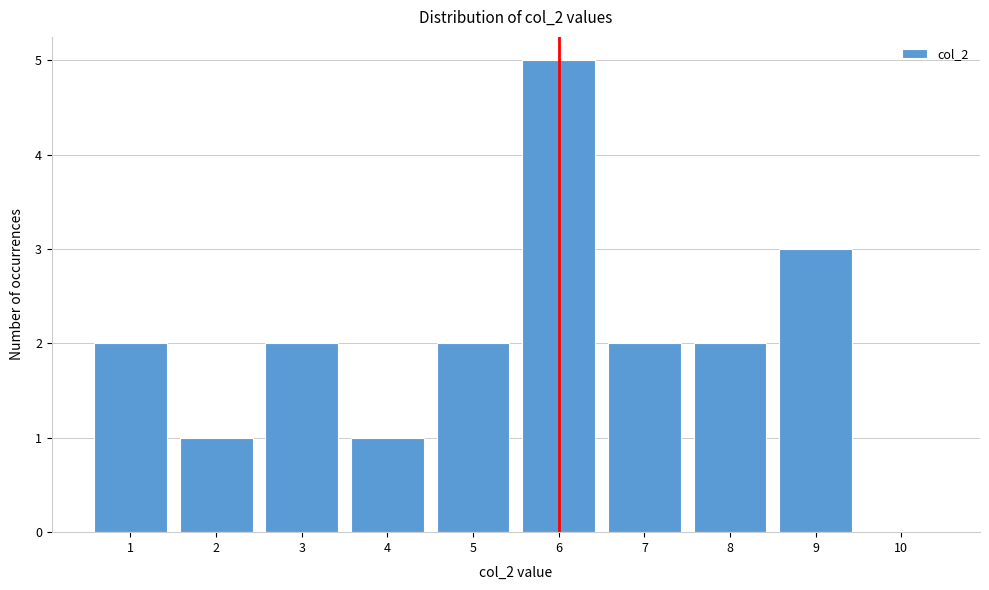

Which range on the x-axis has the tallest bar?

5.5 to 6.5